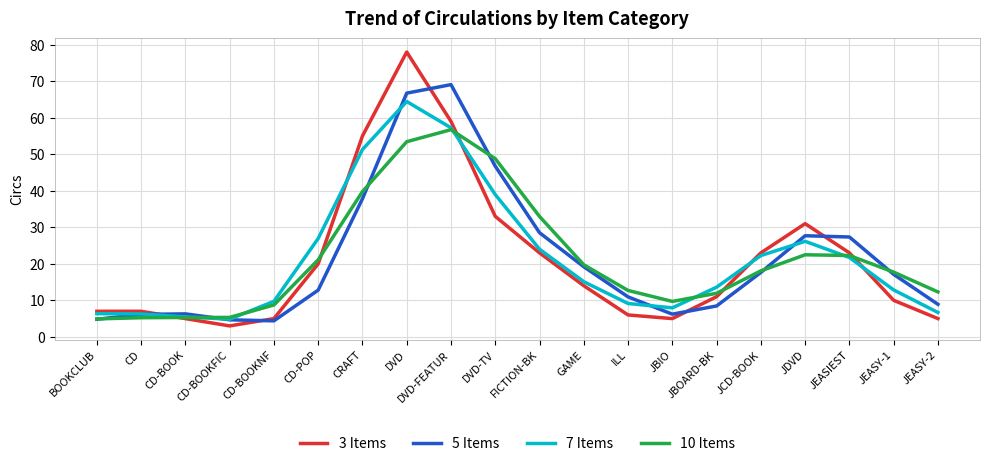

Is it true that 3 Items equals 5.0 at JEASY-2?

True